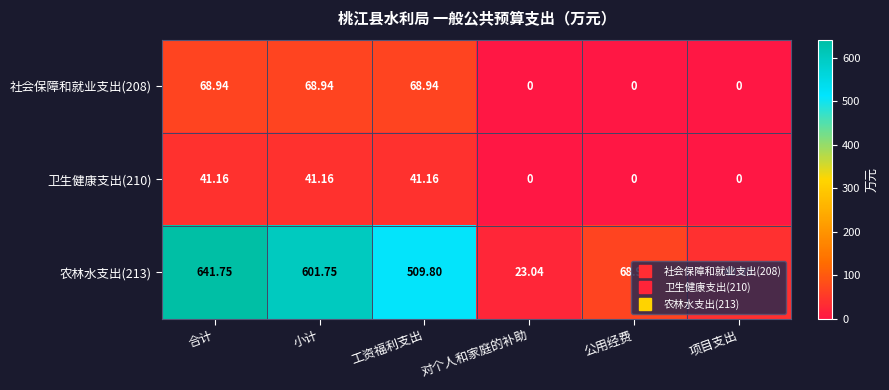

At which label does 卫生健康支出(210) first exceed 41?

合计